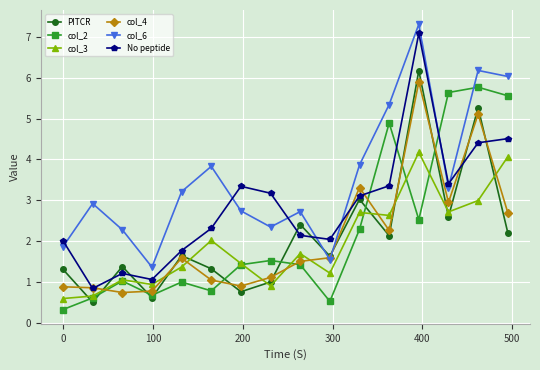

What is the value of the col_6 point at the 5th from the left?

3.2